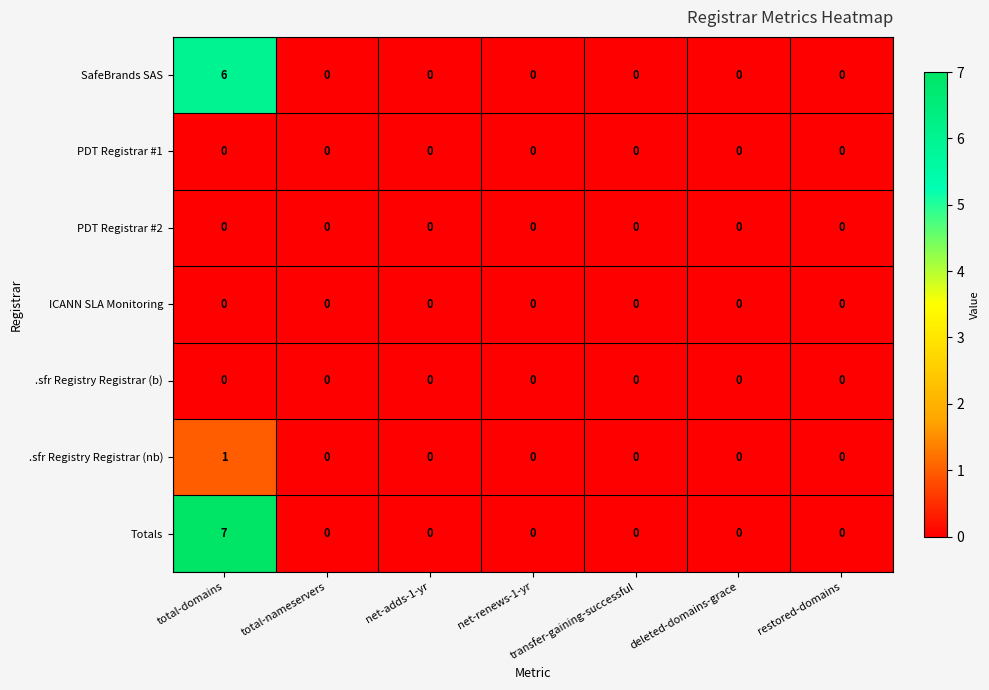

Which series has the largest total across all categories?

Totals